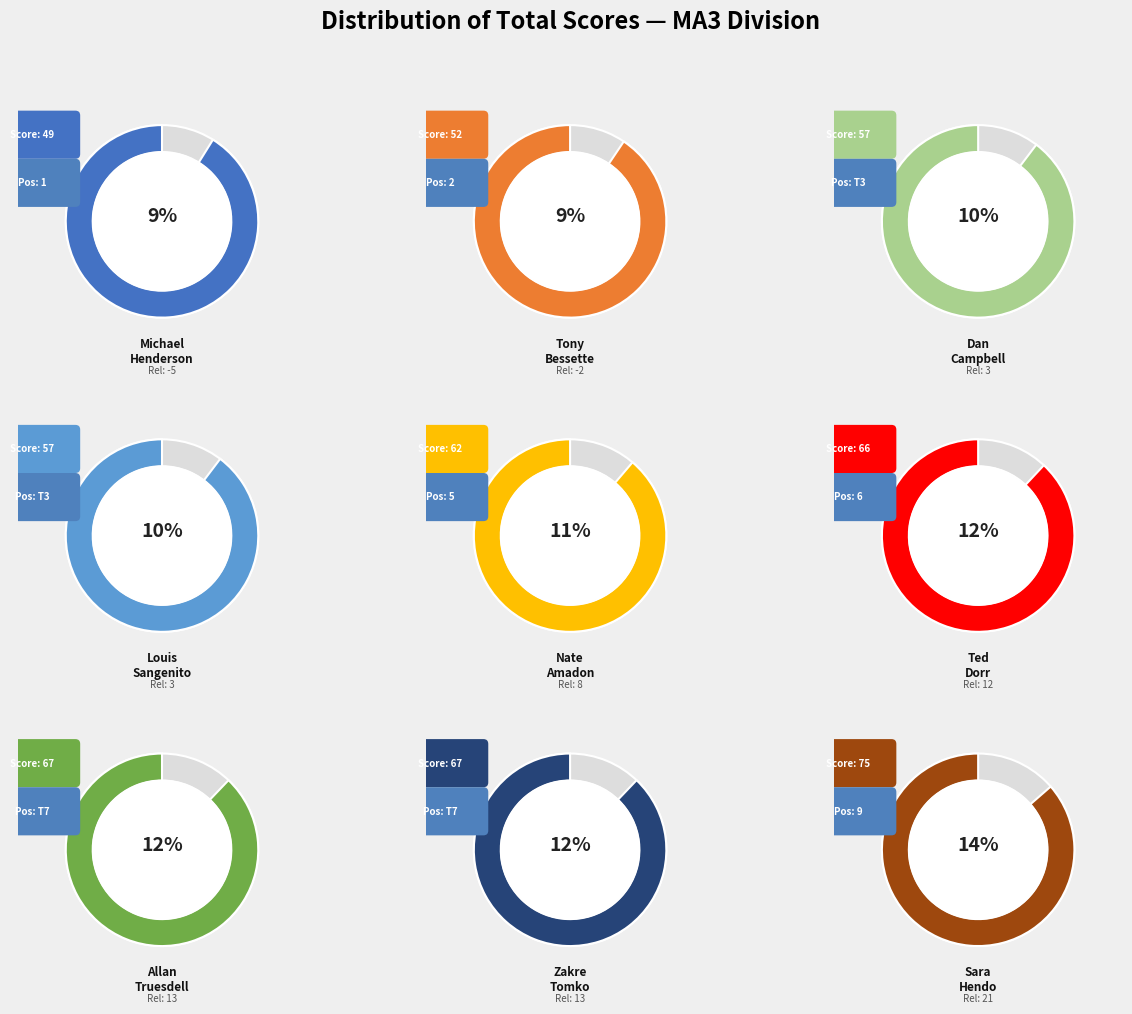

What is the ratio of the value at Ted Dorr to the value at Michael Henderson?

1.3